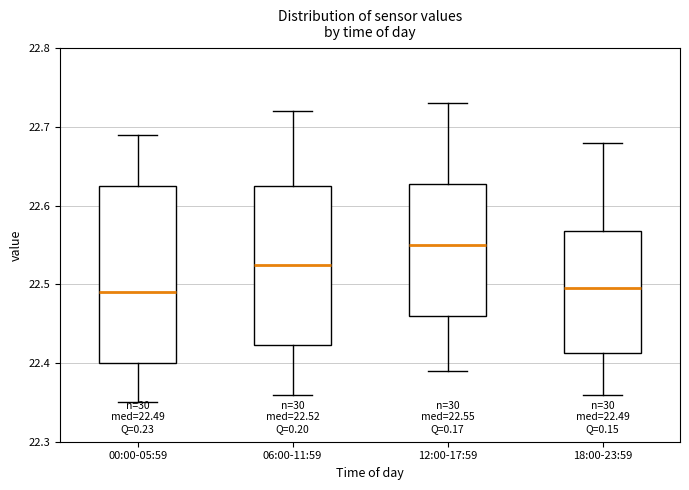

Comparing the boxes themselves (not the whiskers), which one is the tallest?

00:00-05:59